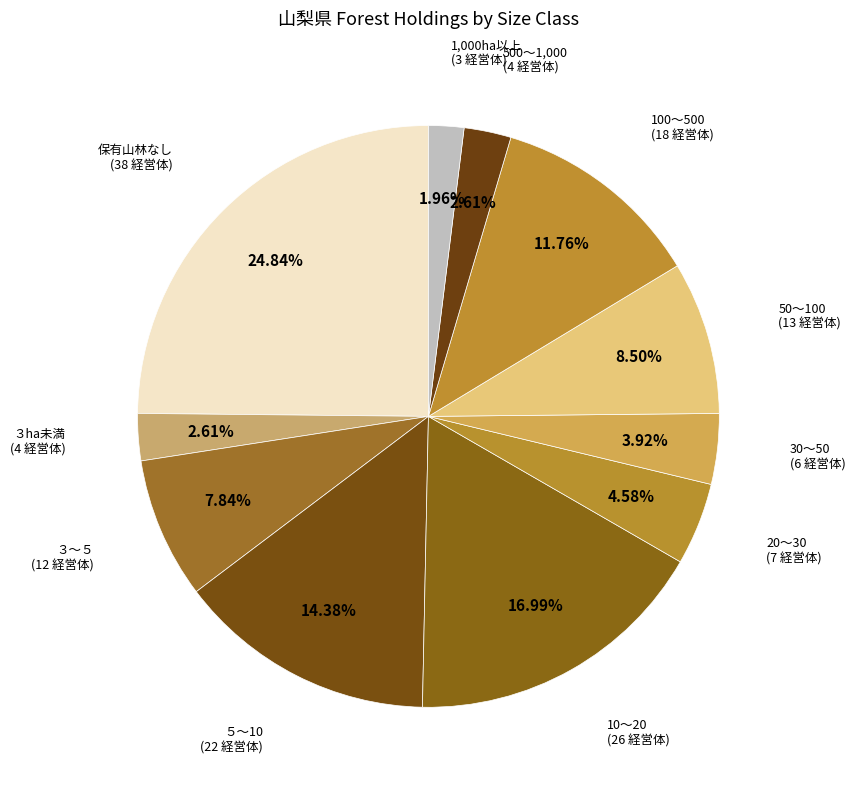

The 10～20 slice represents 10% of the pie. True or false?

False